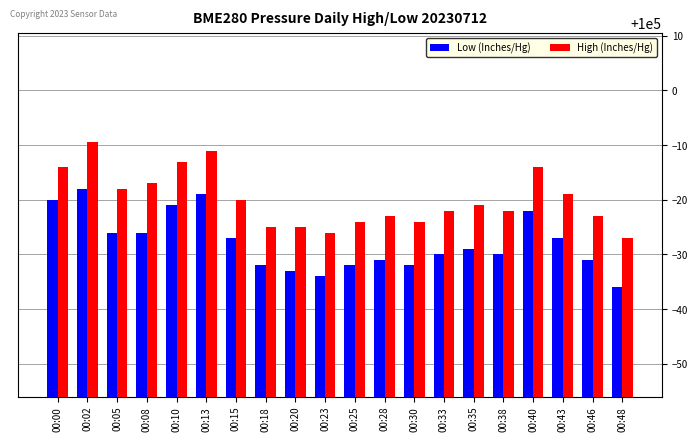

What is the spread (max minus min) of values at 00:08?

9.0